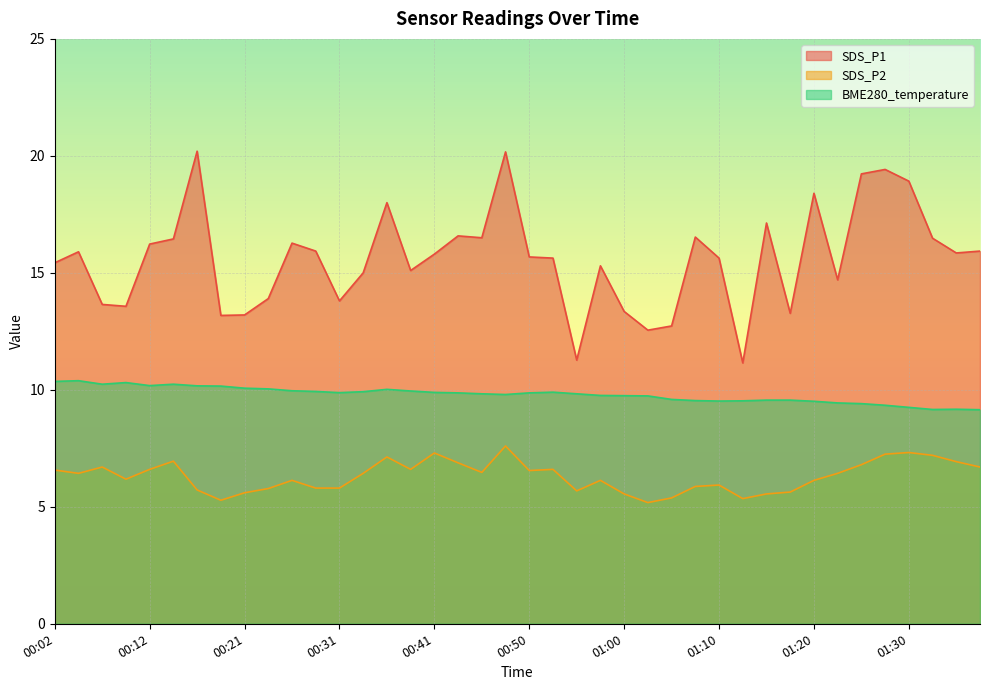

Reading left to right, extract all data points from this chart.

SDS_P1: 15.4	15.9	13.7	13.6	16.2	16.4	20.2	13.2	13.2	13.9	16.3	15.9	13.8	15.0	18.0	15.1	15.8	16.6	16.5	20.2	15.7	15.6	11.3	15.3	13.3	12.6	12.7	16.5	15.6	11.2	17.1	13.3	18.4	14.7	19.2	19.4	18.9	16.5	15.8	15.9
SDS_P2: 6.6	6.4	6.7	6.2	6.6	7.0	5.7	5.3	5.6	5.8	6.1	5.8	5.8	6.4	7.1	6.6	7.3	6.9	6.5	7.6	6.5	6.6	5.7	6.1	5.5	5.2	5.4	5.9	5.9	5.3	5.5	5.6	6.1	6.4	6.8	7.2	7.3	7.2	6.9	6.7
BME280_temperature: 10.4	10.4	10.2	10.3	10.2	10.2	10.2	10.2	10.1	10.0	10.0	9.9	9.9	9.9	10.0	9.9	9.9	9.9	9.8	9.8	9.9	9.9	9.8	9.8	9.8	9.7	9.6	9.5	9.5	9.5	9.6	9.6	9.5	9.4	9.4	9.3	9.2	9.2	9.2	9.2